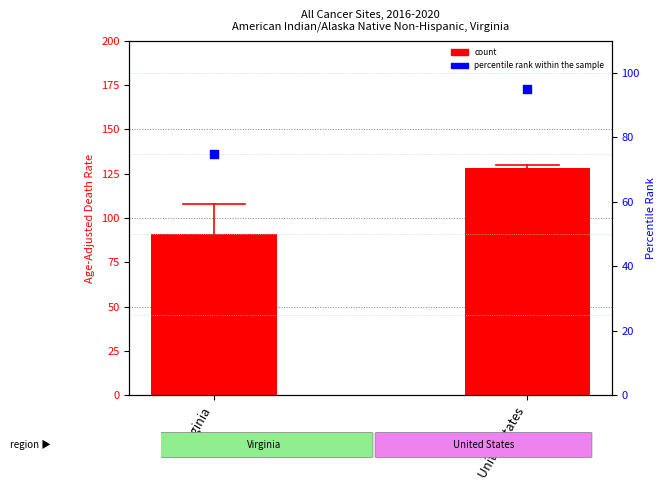

Is the value of count at United States greater than the value of percentile rank within the sample at United States?

Yes